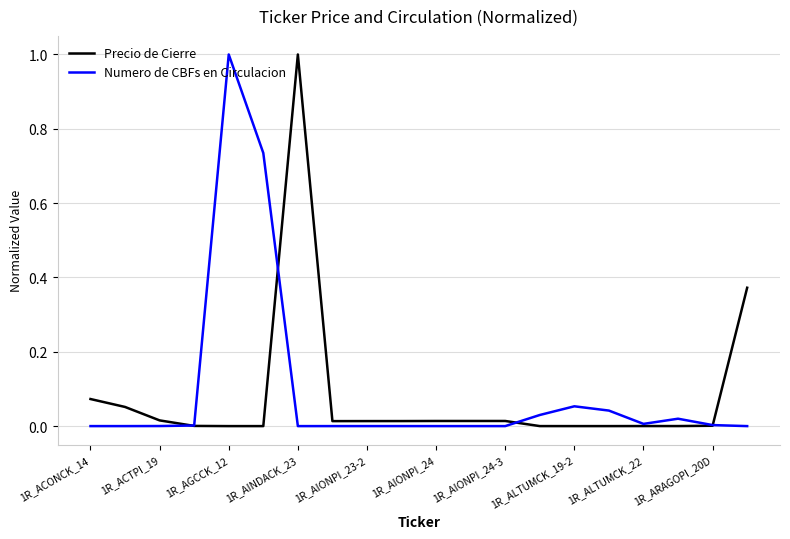

What is the highest value of the Precio de Cierre series?

1.0